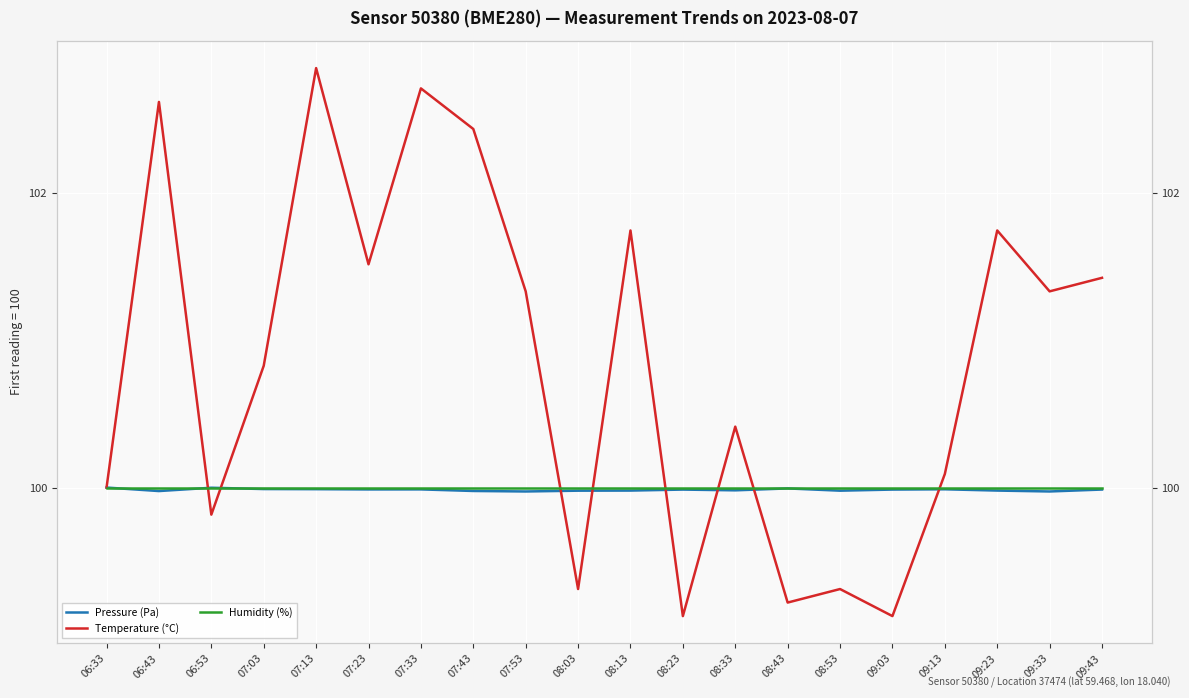

Reading left to right, what are all the values shown in this chart?

Pressure (Pa): 100.0	100.0	100.0	100.0	100.0	100.0	100.0	100.0	100.0	100.0	100.0	100.0	100.0	100.0	100.0	100.0	100.0	100.0	100.0	100.0
Temperature (°C): 100.0	102.6	99.8	100.8	102.8	101.5	102.7	102.4	101.3	99.3	101.7	99.1	100.4	99.2	99.3	99.1	100.1	101.7	101.3	101.4
Humidity (%): 100.0	100.0	100.0	100.0	100.0	100.0	100.0	100.0	100.0	100.0	100.0	100.0	100.0	100.0	100.0	100.0	100.0	100.0	100.0	100.0